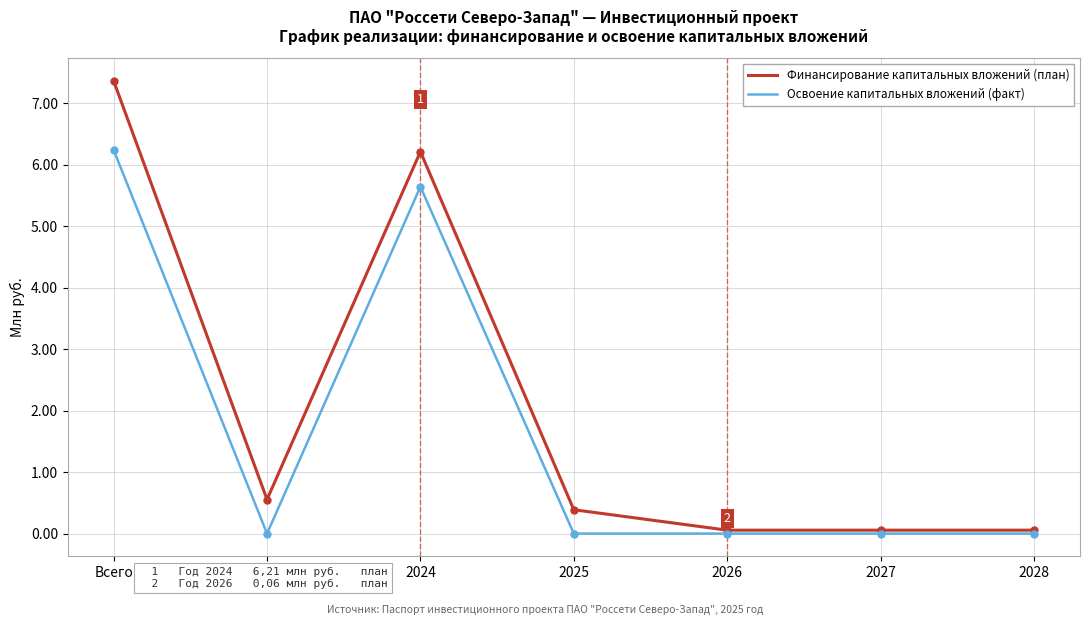

What is the approximate value of Освоение капитальных вложений (факт) at 2024?

5.6